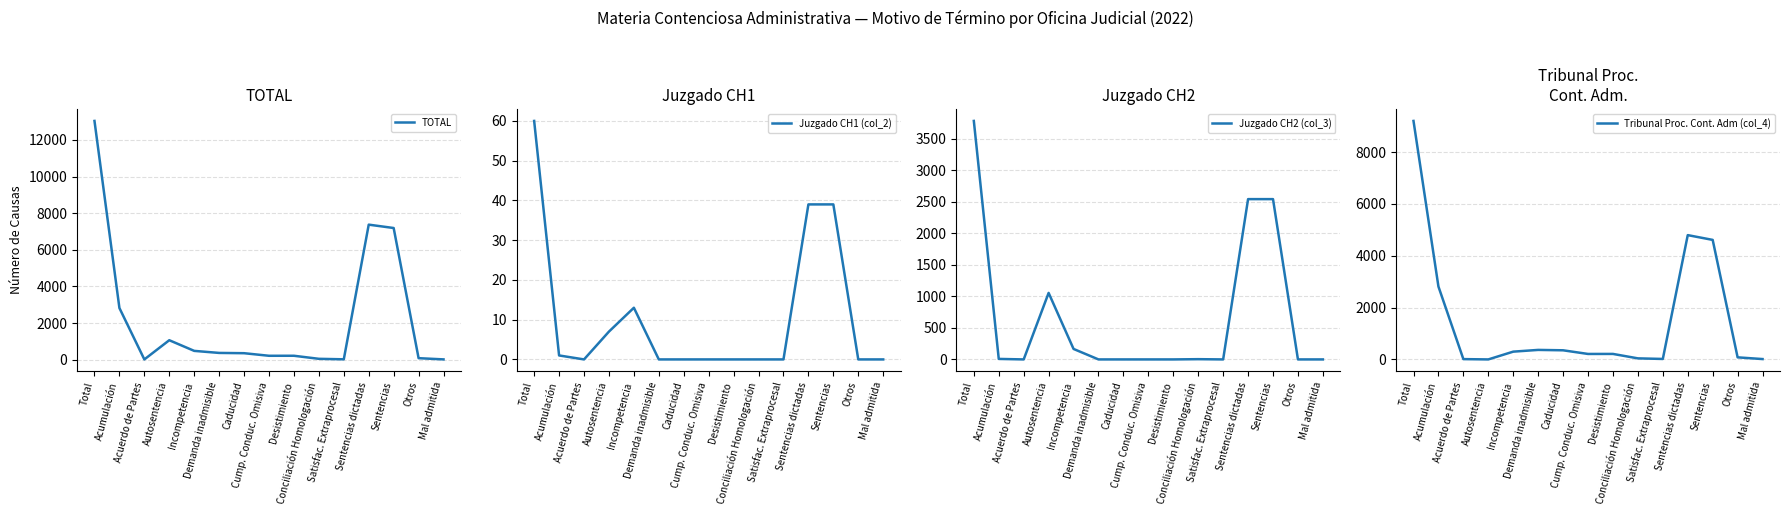

Where is the first local minimum for Juzgado CH1 (col_2)?

Acuerdo de Partes